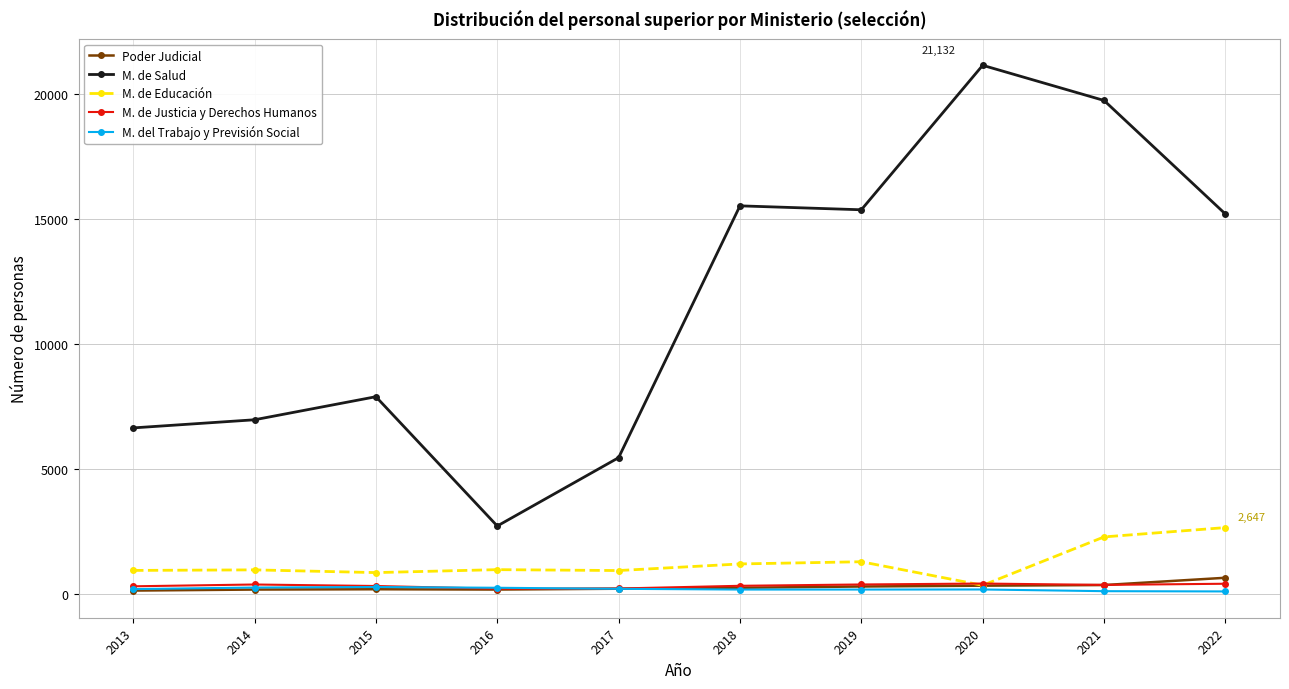

Is the value of M. de Educación at 2013 greater than the value of M. del Trabajo y Previsión Social at 2020?

Yes